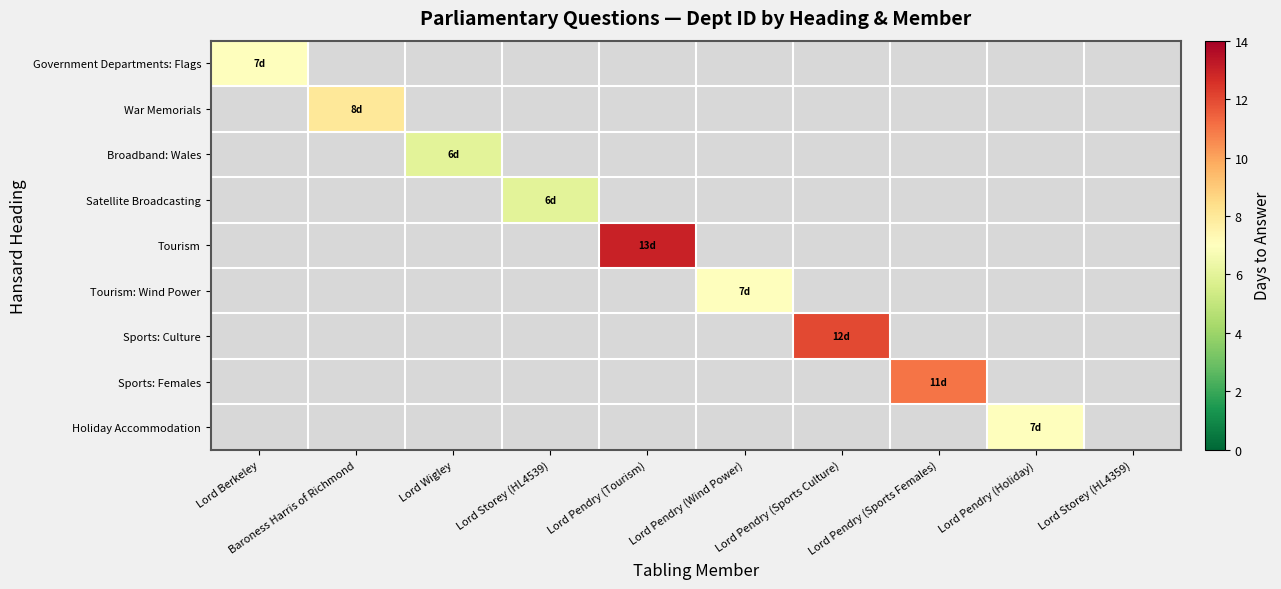

What is the maximum value shown in the chart?

13.0